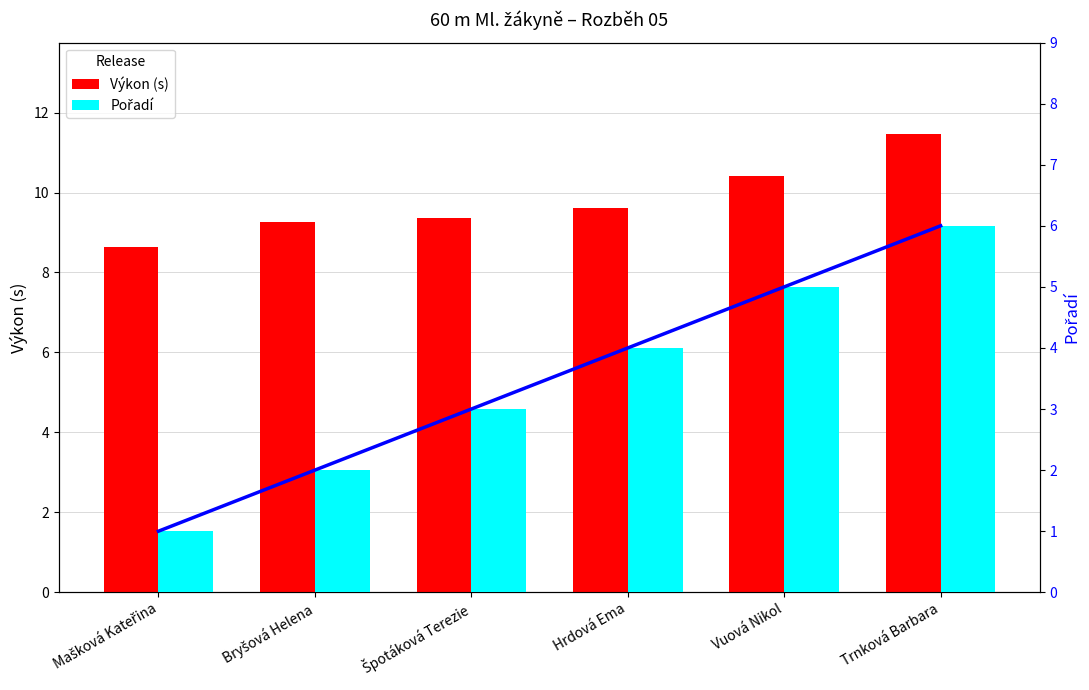

At which category is the sum across all series the highest?

Trnková Barbara